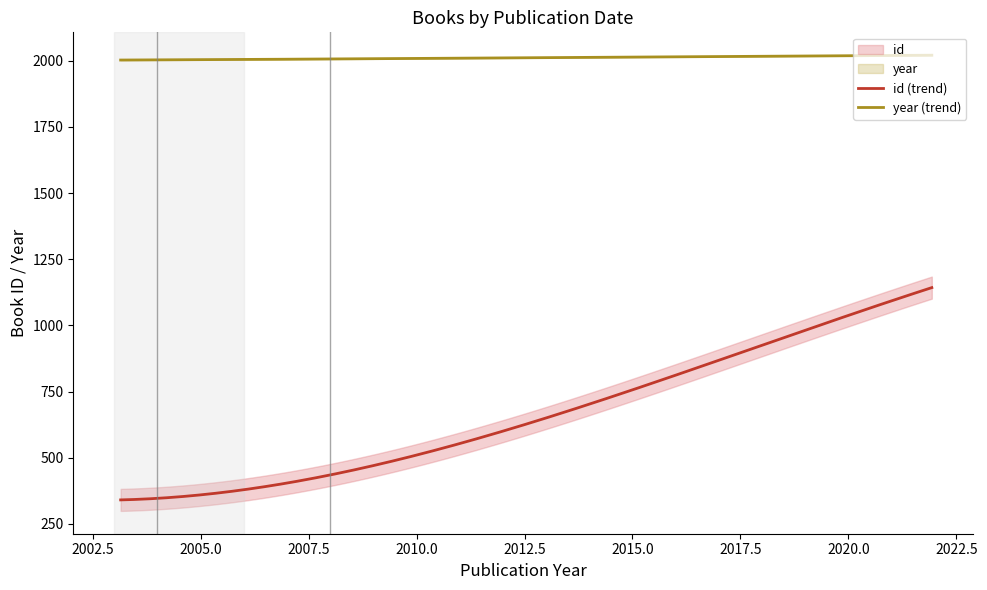

At how many categories does at least one series exceed 671?

11